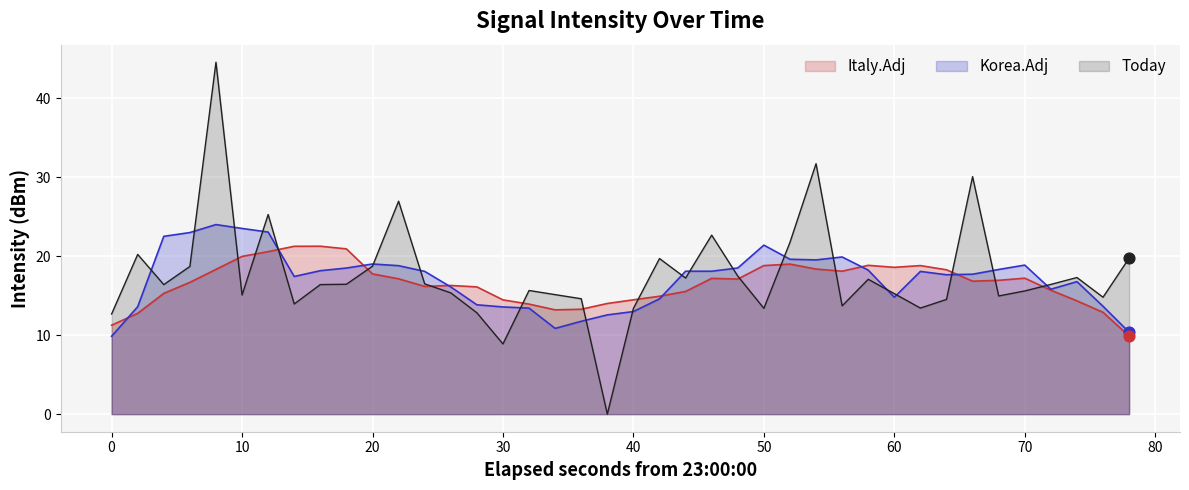

Which series has the largest range (max minus min)?

Today